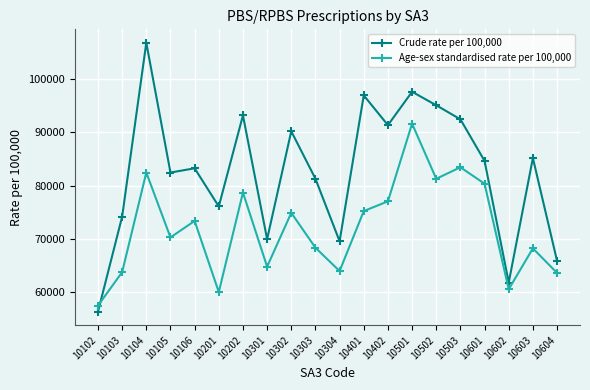

What is the sum of the Age-sex standardised rate per 100,000 values at 10401 and 10601?

155569